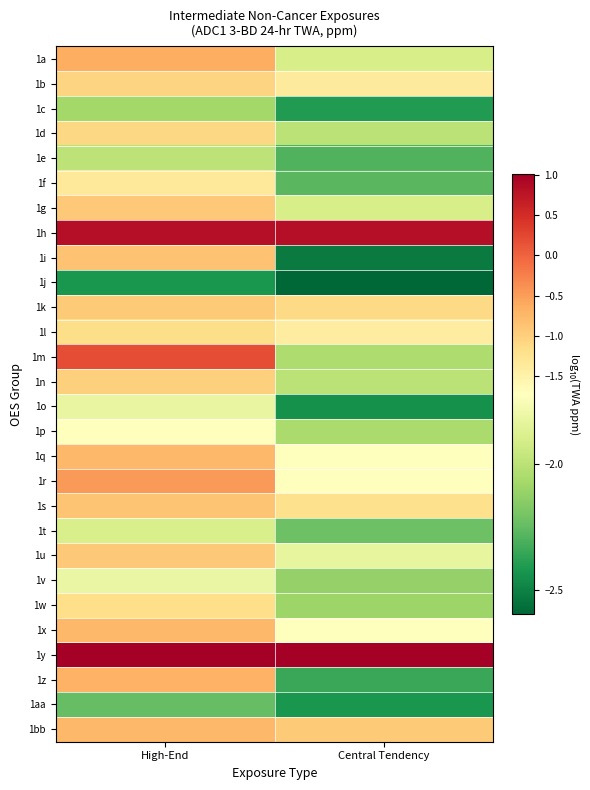

Which series has the largest range (max minus min)?

1m